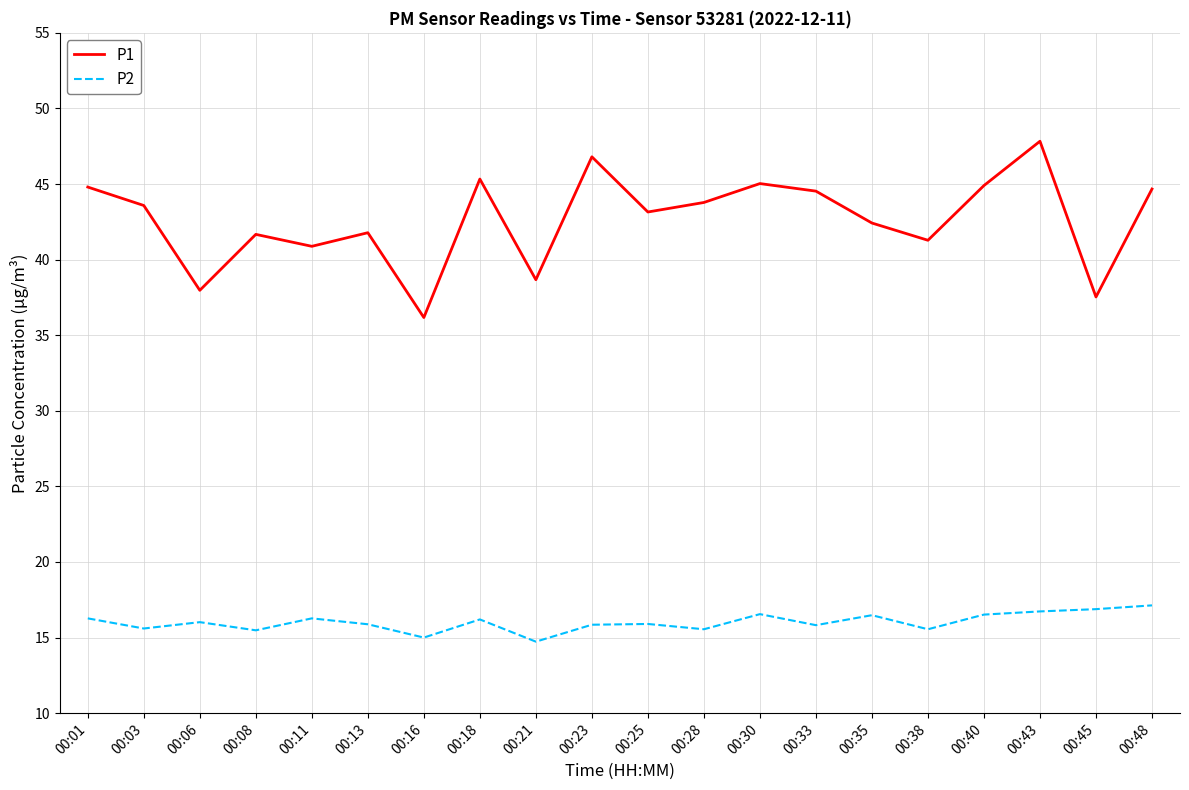

Is it true that P1 equals 43.8 at 00:28?

True